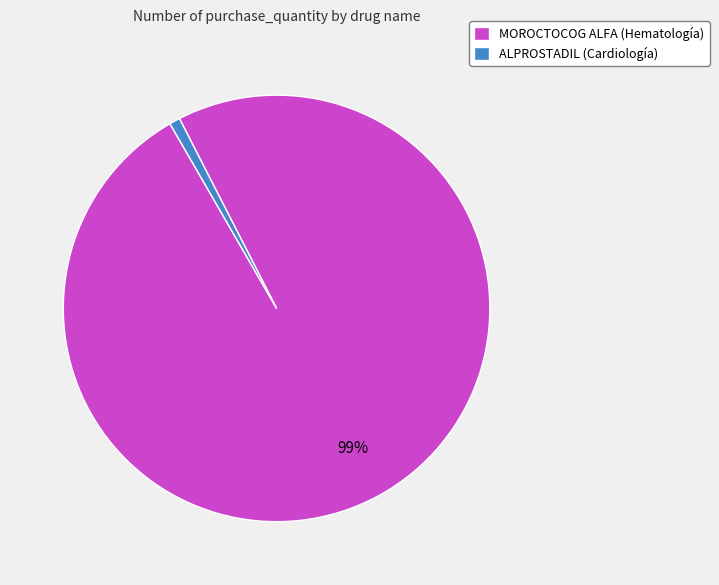

True or false: ALPROSTADIL (Cardiología) accounts for 9% of the total.

False